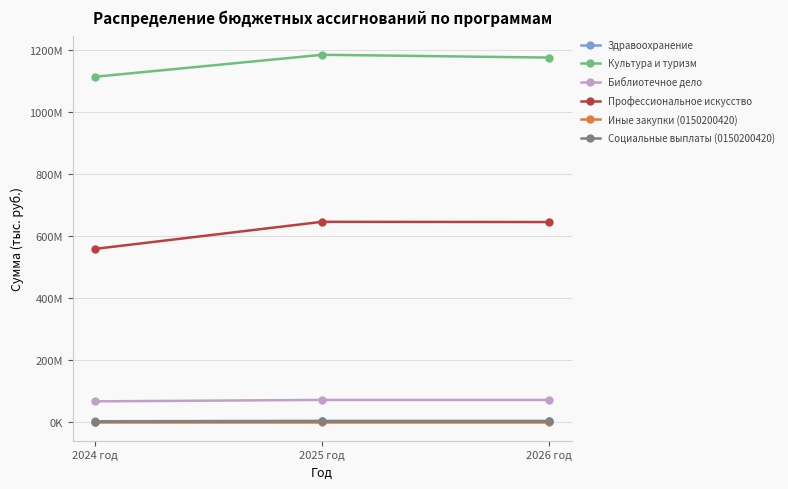

Between 2024 год and 2025 год, which series saw the biggest shift?

Профессиональное искусство